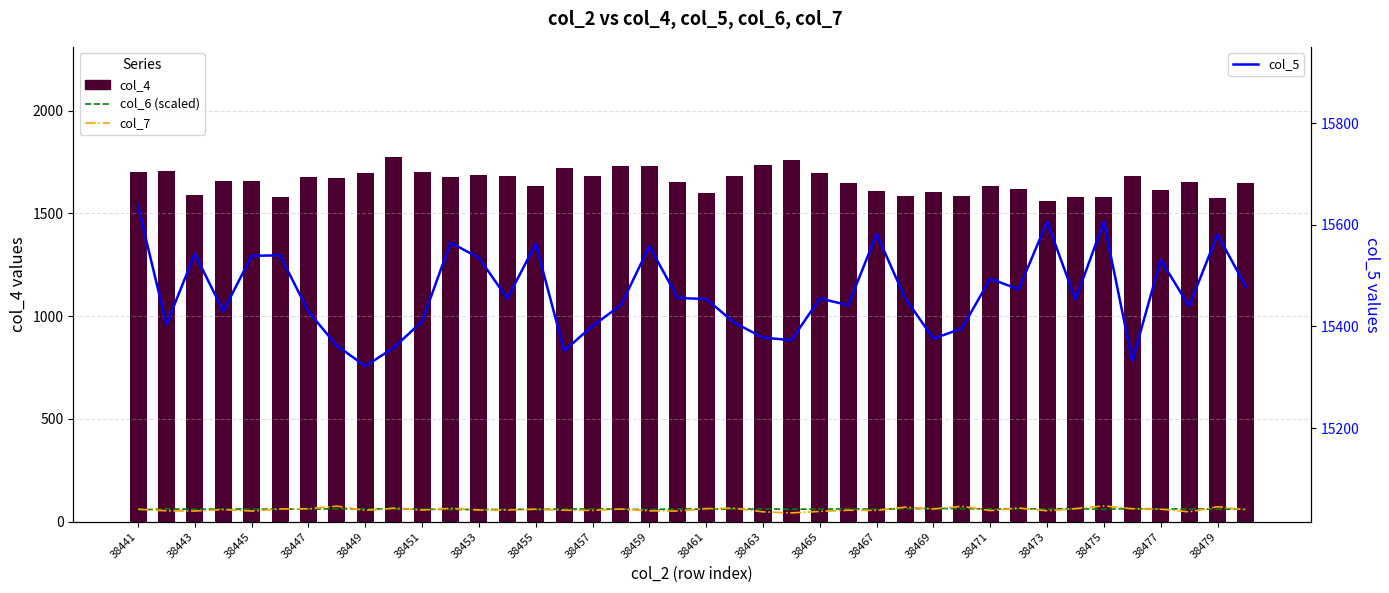

How many data points in col_5 are above 15455?

18